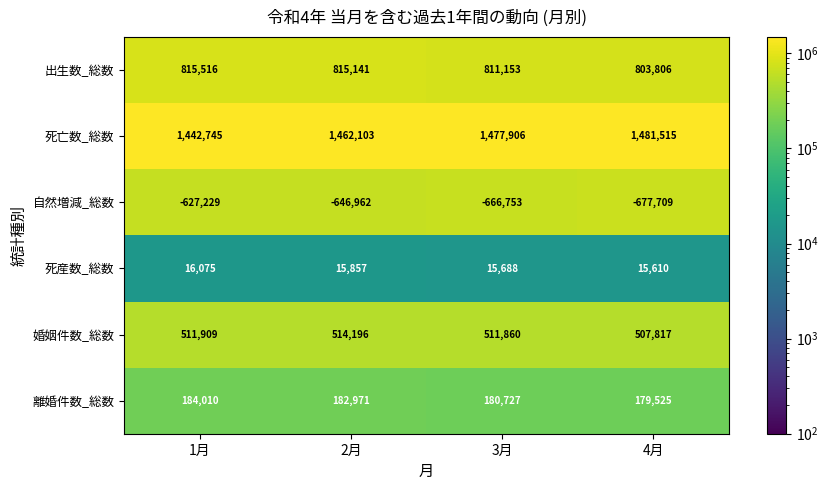

At 1月, list the series in order from largest to smallest.

死亡数_総数, 出生数_総数, 婚姻件数_総数, 離婚件数_総数, 死産数_総数, 自然増減_総数